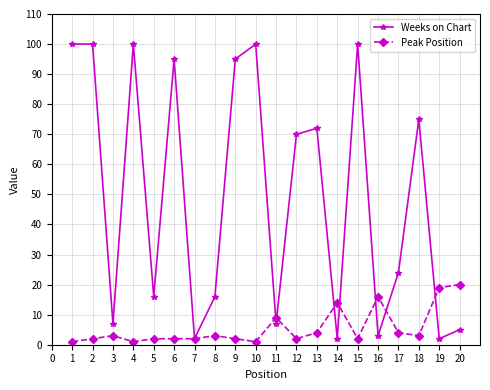

Which series has the largest total across all categories?

Weeks on Chart